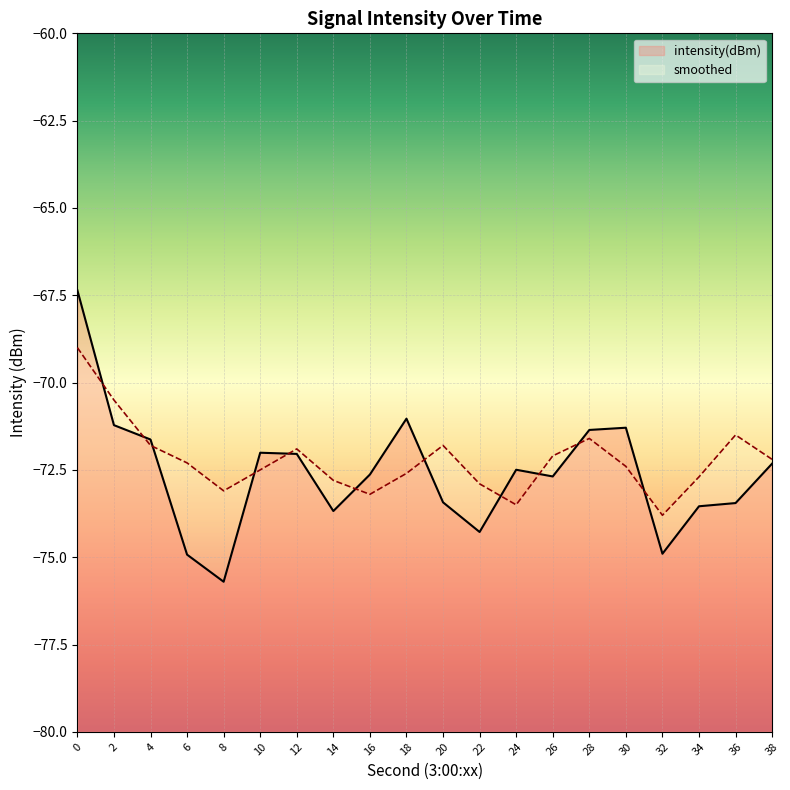

Rank the series at 20 from lowest to highest value.

intensity(dBm), smoothed